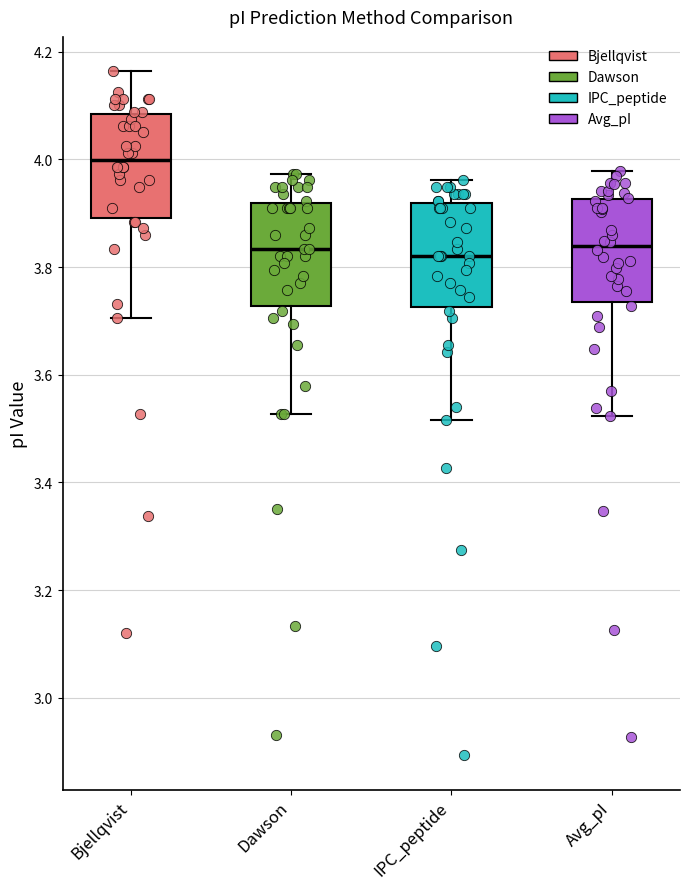

Reading left to right, read every box against the y-axis: the position of its median line, the range the box covers, and the ends of its whiskers. The values are not printed on the chart, so give them approximately, as read against the axis.

Bjellqvist: median 4.00, box 3.90 to 4.08, whiskers 3.70 to 4.16
Dawson: median 3.84, box 3.72 to 3.92, whiskers 3.52 to 3.98
IPC_peptide: median 3.82, box 3.72 to 3.92, whiskers 3.52 to 3.96
Avg_pI: median 3.84, box 3.74 to 3.92, whiskers 3.52 to 3.98